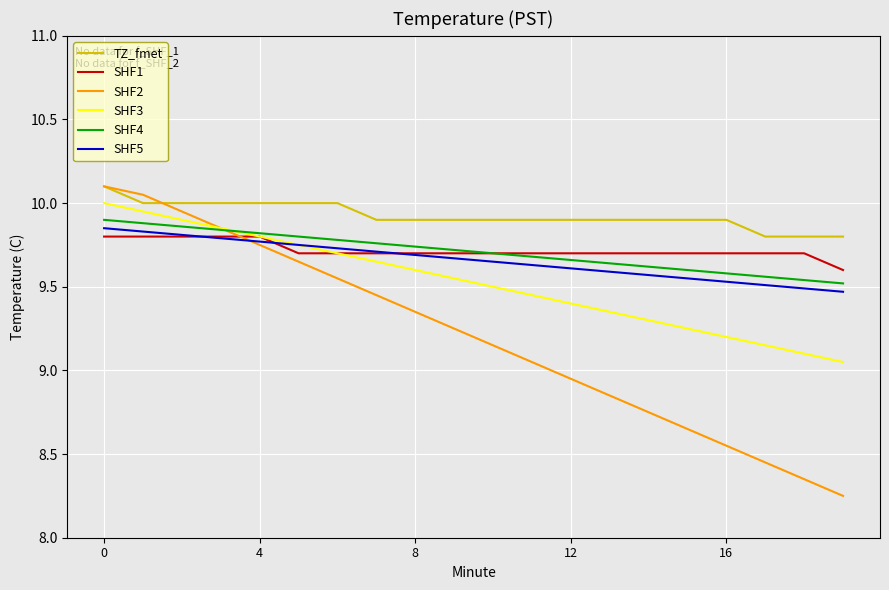

Which series has the largest total across all categories?

TZ_fmet